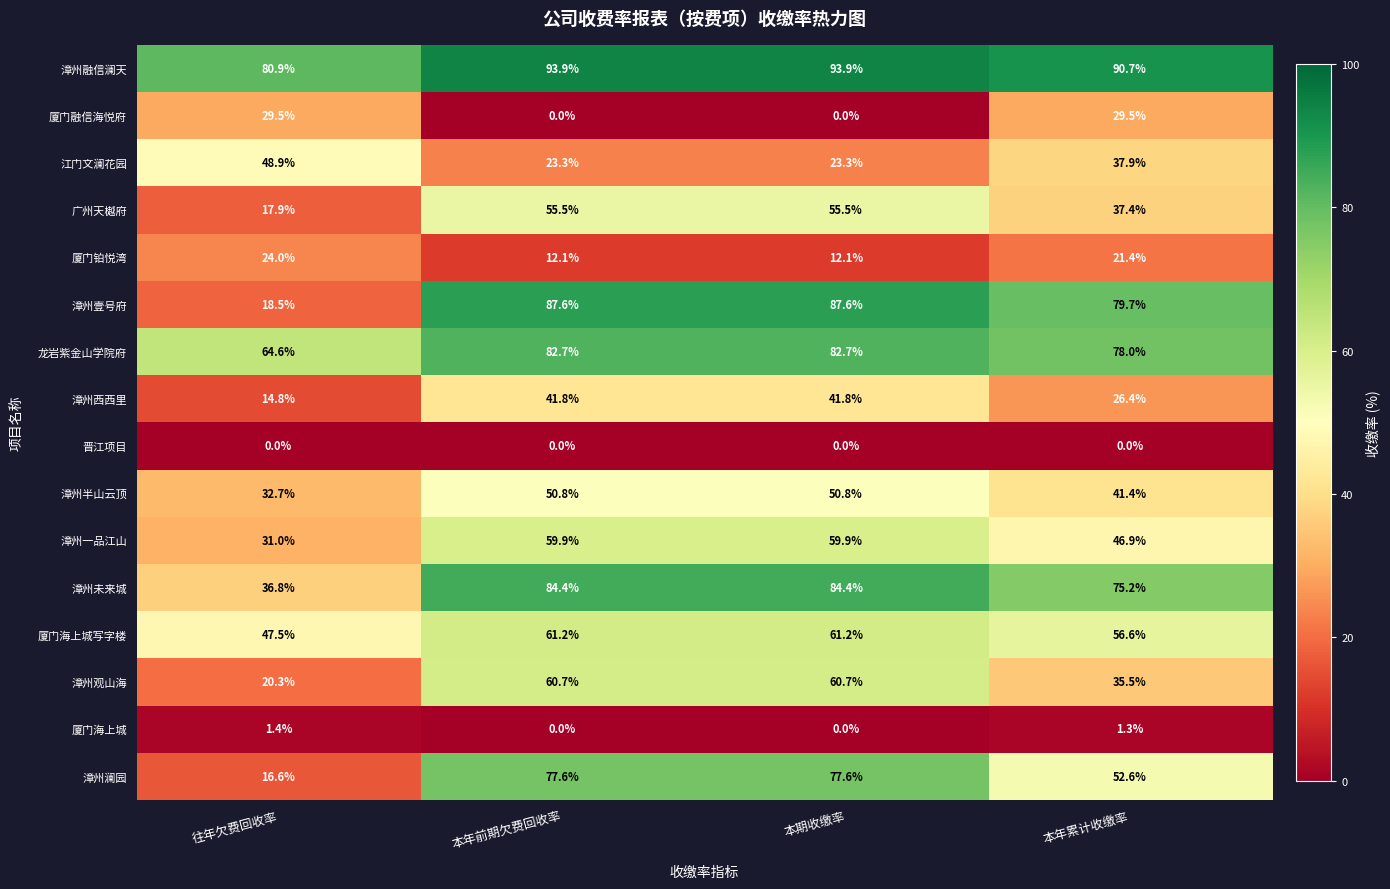

How many categories are shown in the chart?

4